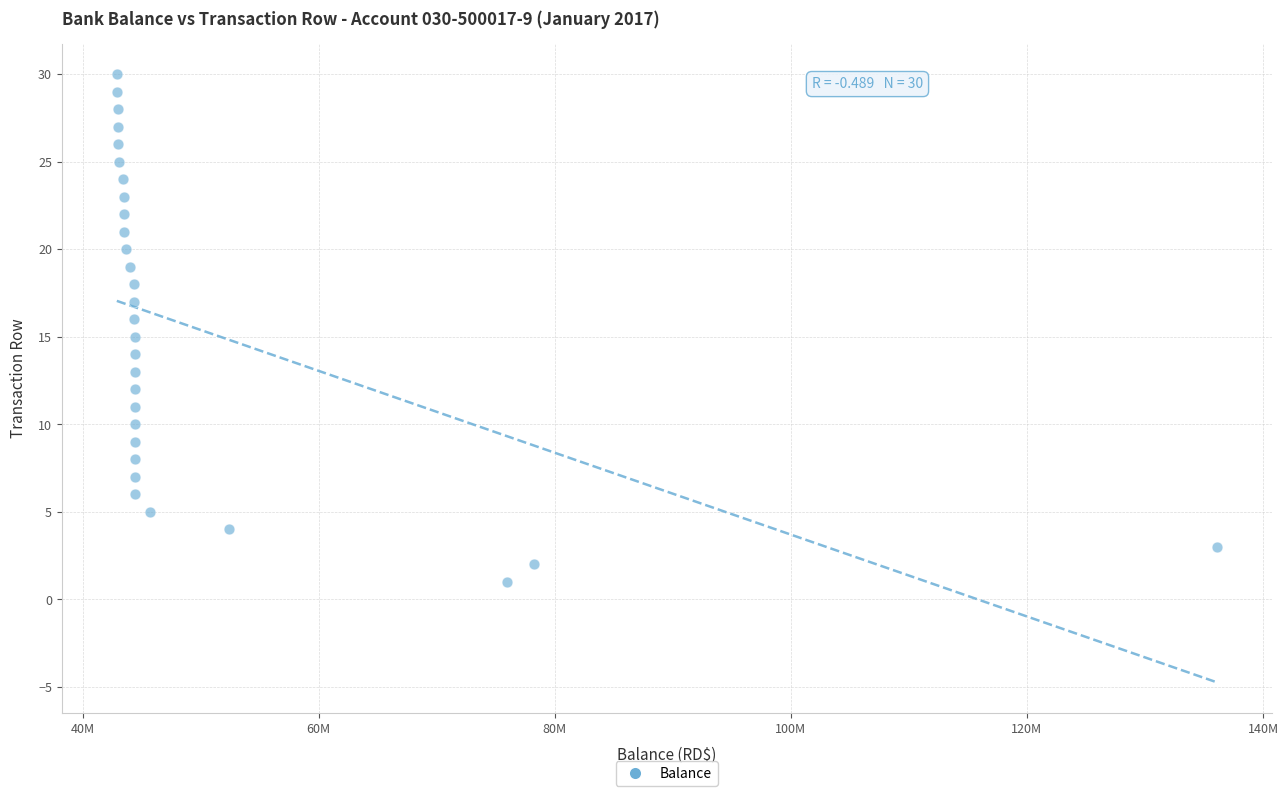

What is the range of Y values (max minus min)?

29